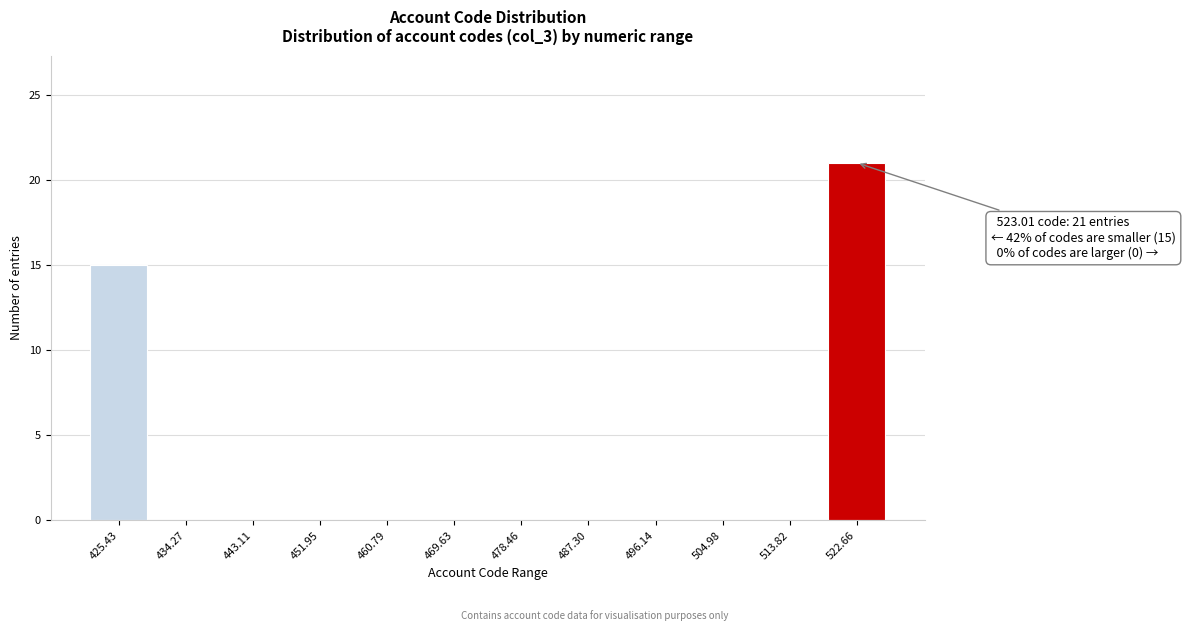

Which range on the x-axis has the tallest bar?

518 to 527